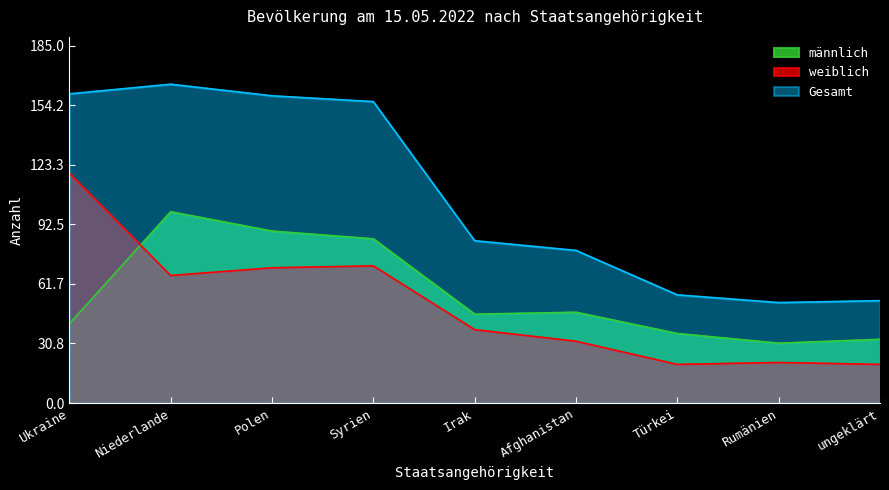

After their last crossing, which series has the higher values: männlich or weiblich?

männlich